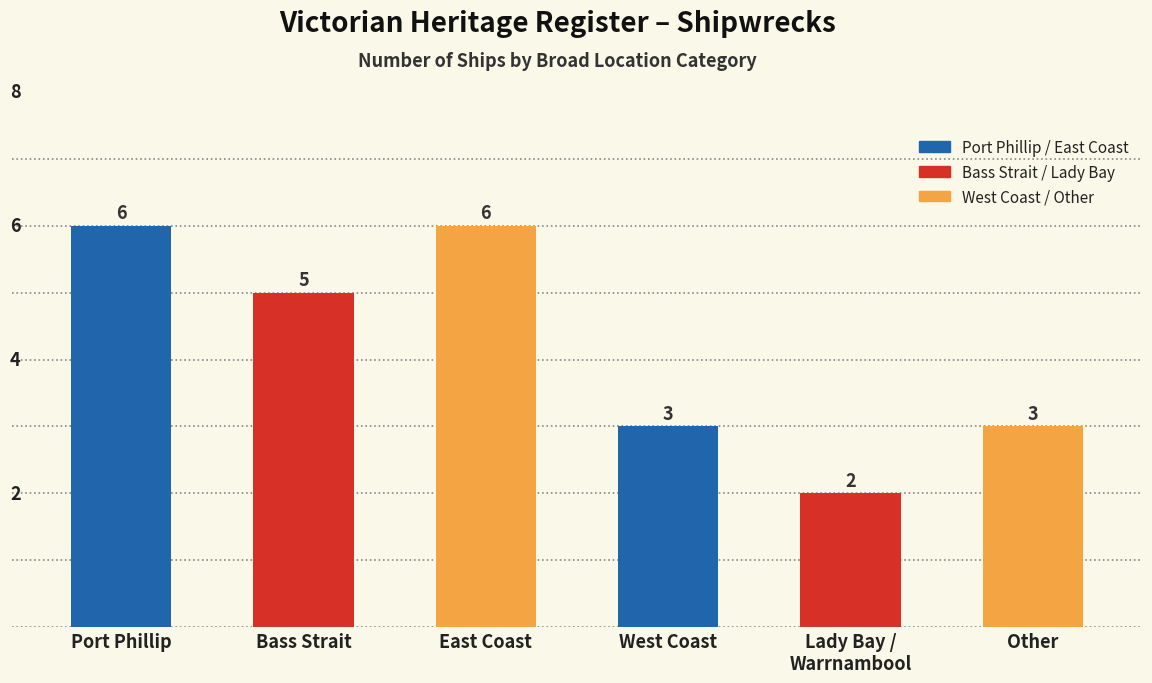

How many bars are there in total?

6